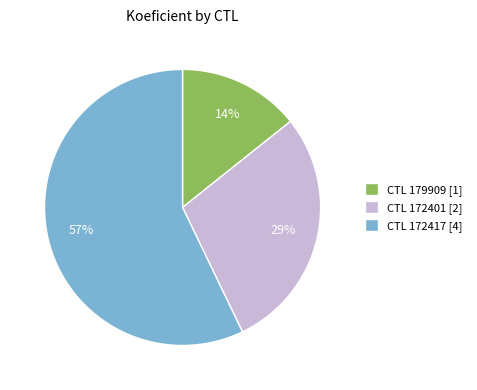

To the nearest percent, what is the combined percentage of CTL 172417 [4] and CTL 179909 [1]?

71%